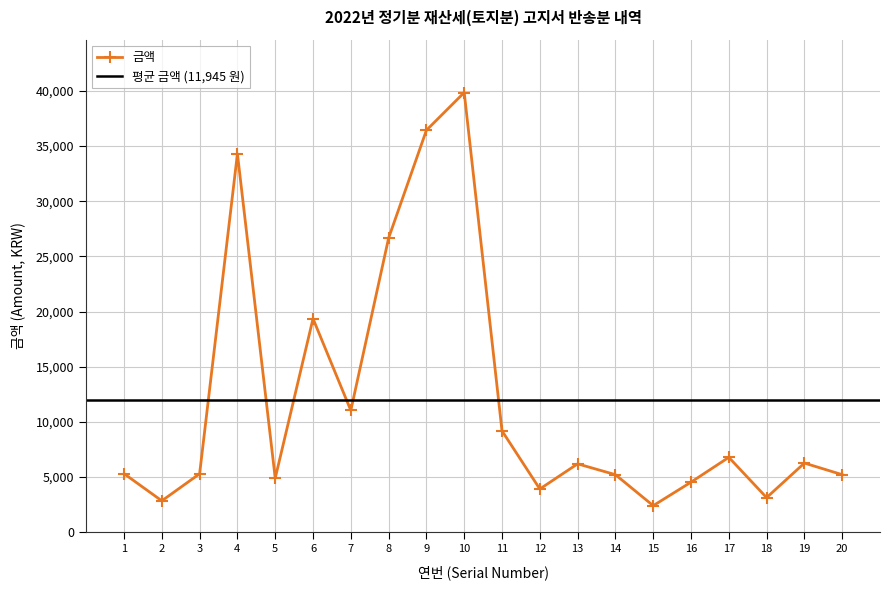

At which label does the data first exceed 6200?

4